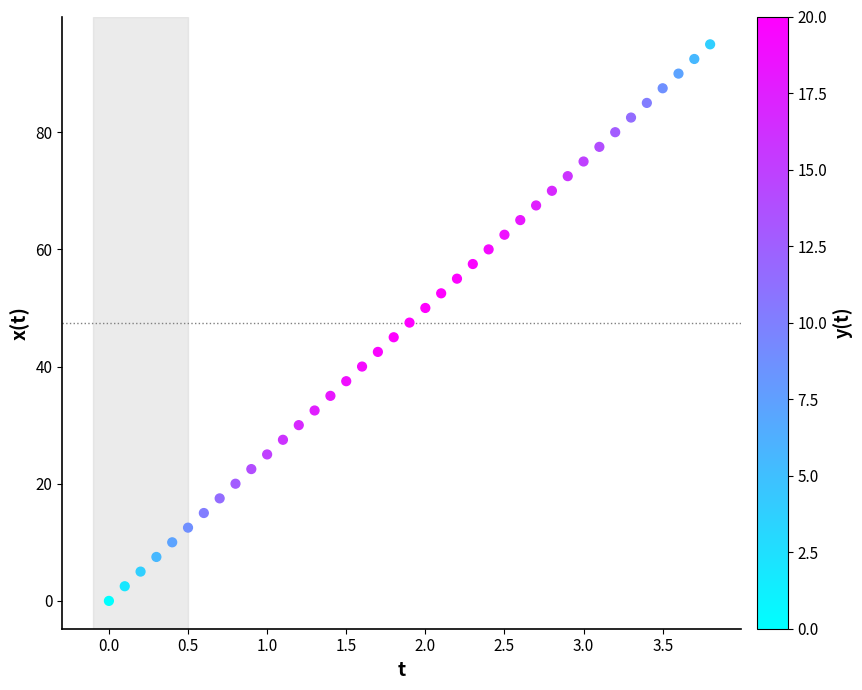

What is the range of Y values (max minus min)?

95.0